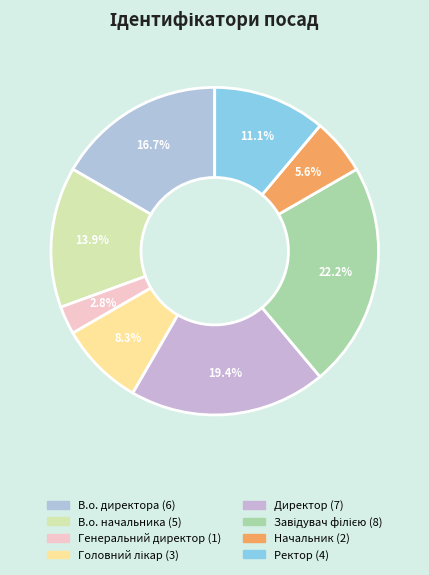

To the nearest percent, what is the combined percentage of Завідувач філією and В.о. начальника?

36%